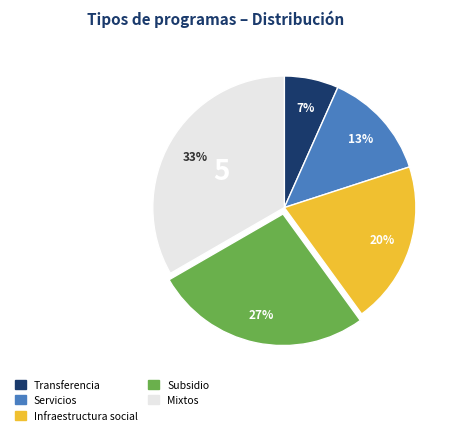

Is there any slice that represents more than half of the pie?

No